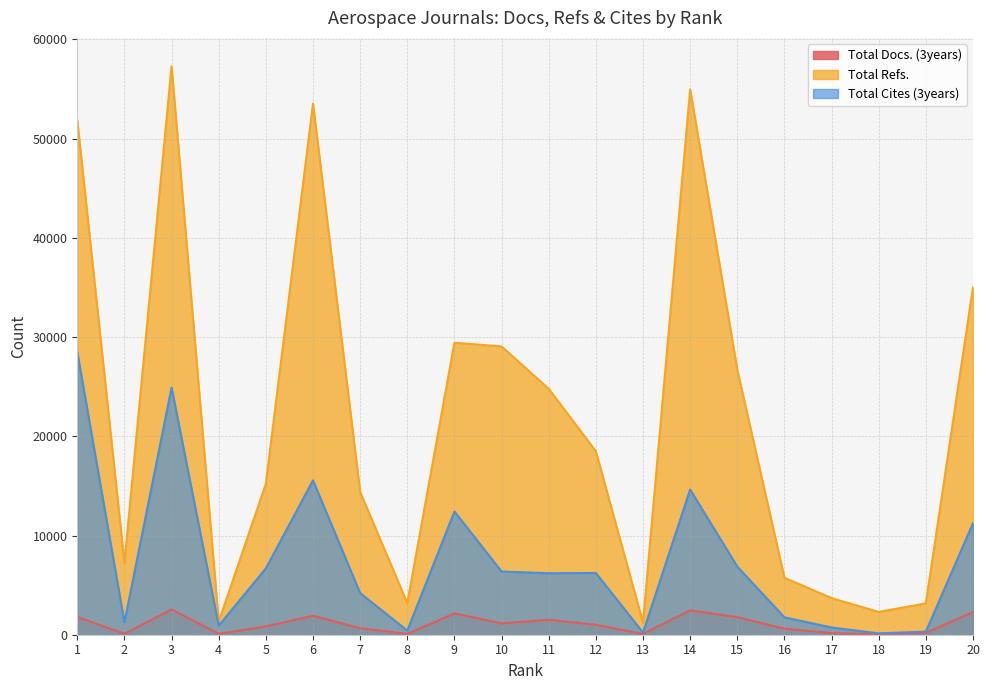

Is the value of Total Docs. (3years) at 5 greater than the value of Total Refs. at 13?

No